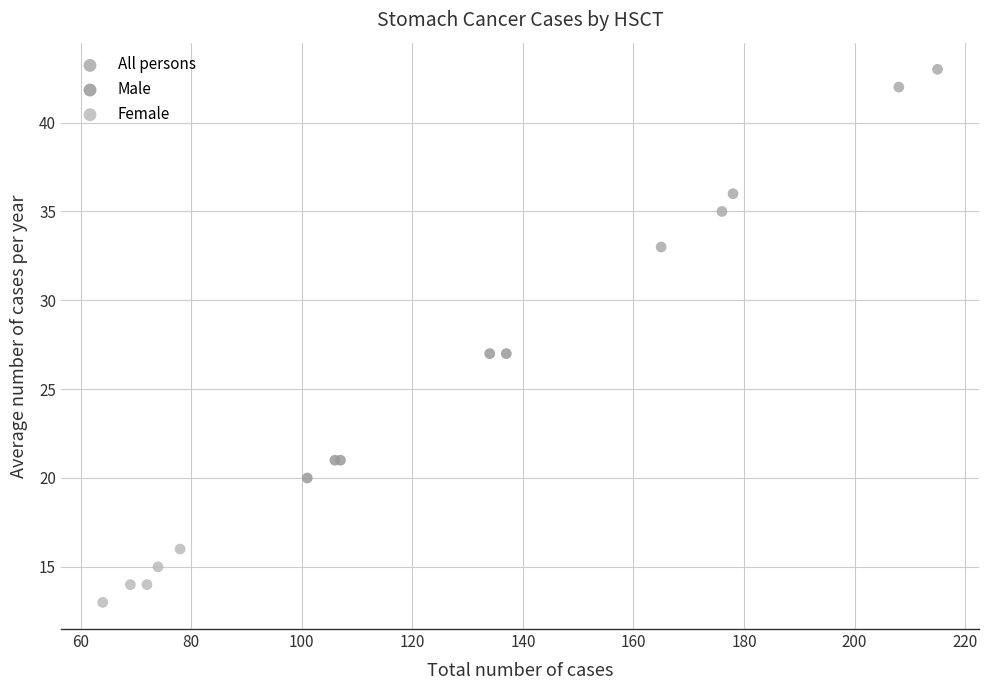

Which series reaches the minimum Y coordinate?

Female